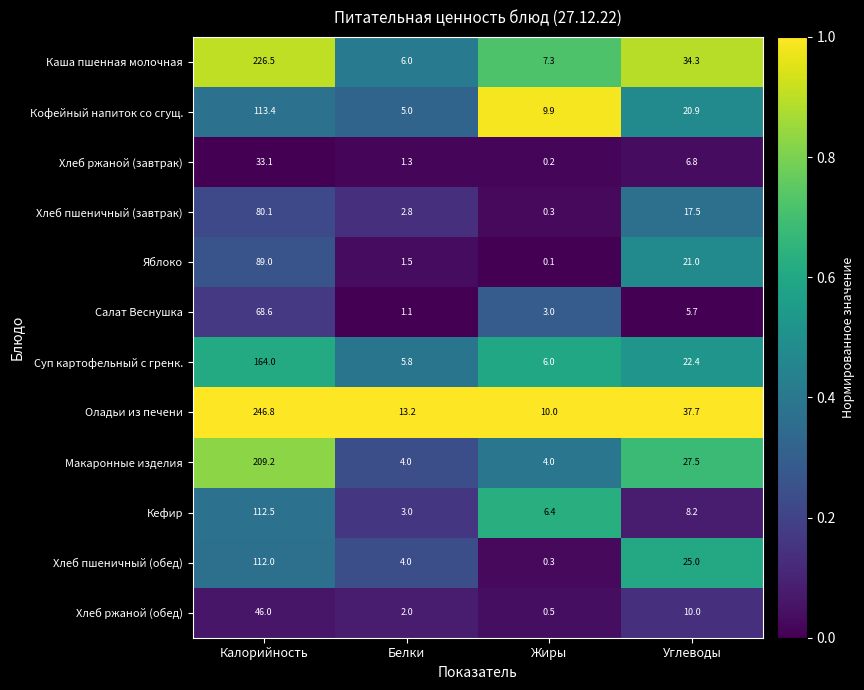

Which series changed the most between Жиры and Углеводы?

Оладьи из печени